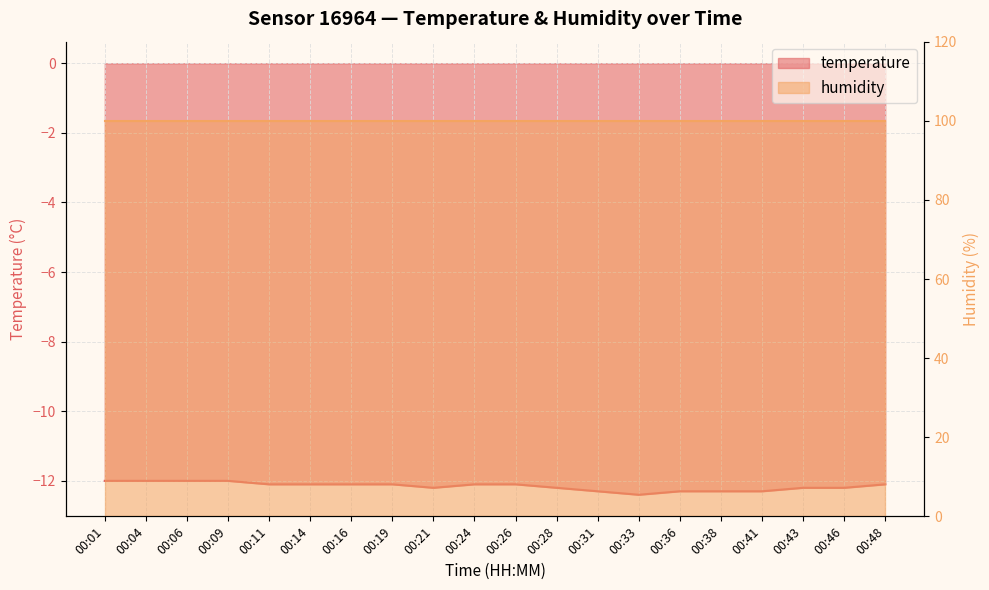

The value at 00:43 is -12.2. True or false?

True